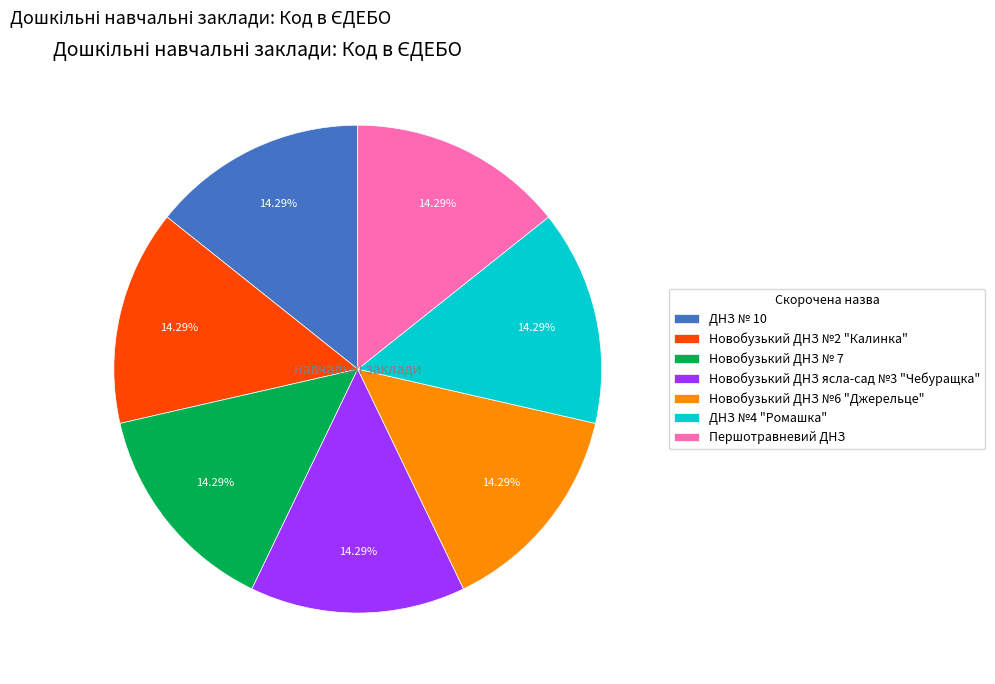

Is there a majority slice in this chart?

No